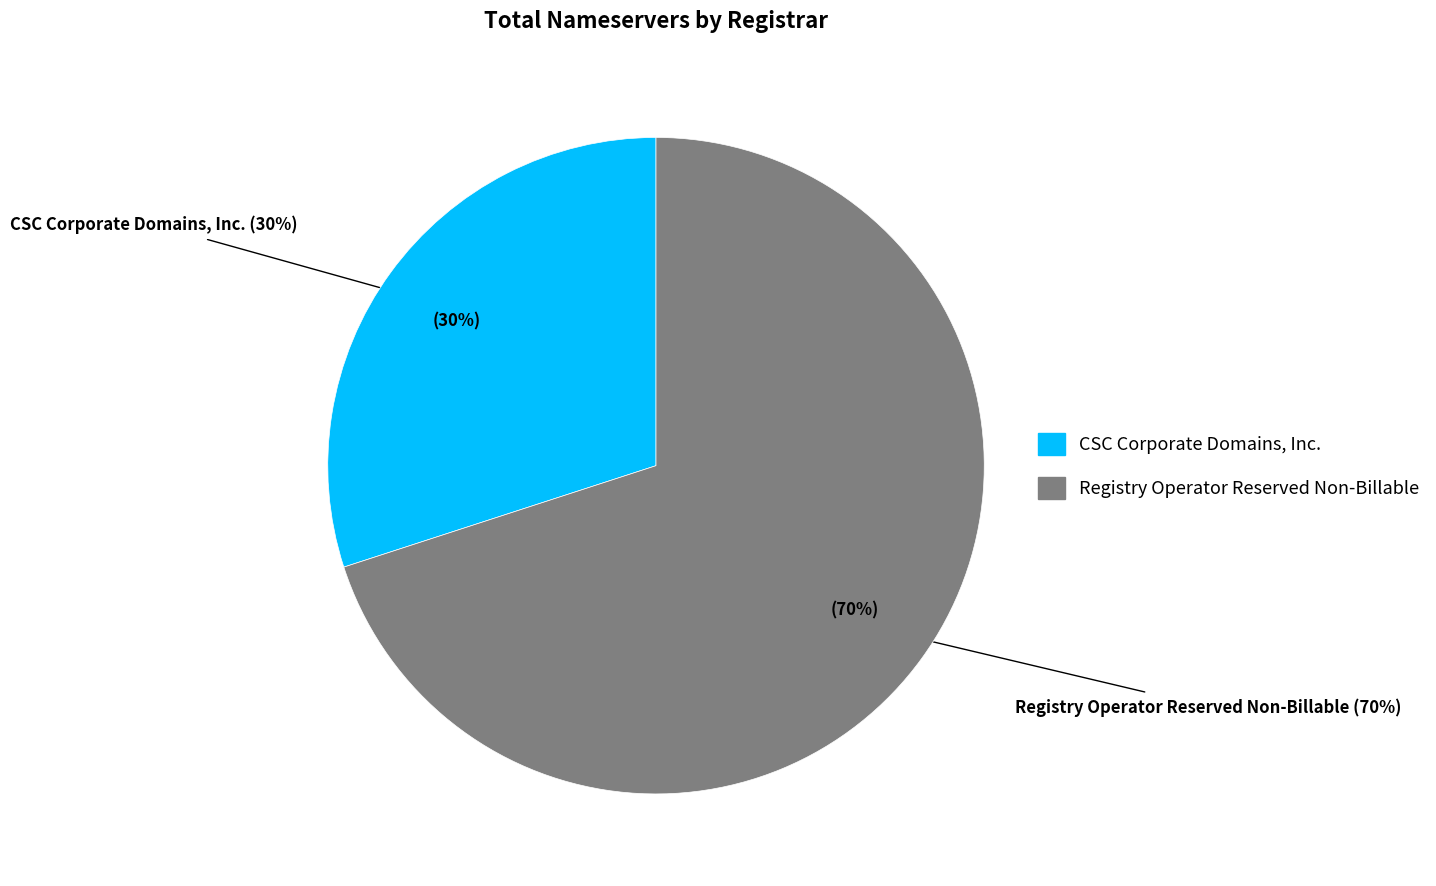

The ICANN slice represents 1% of the pie. True or false?

False